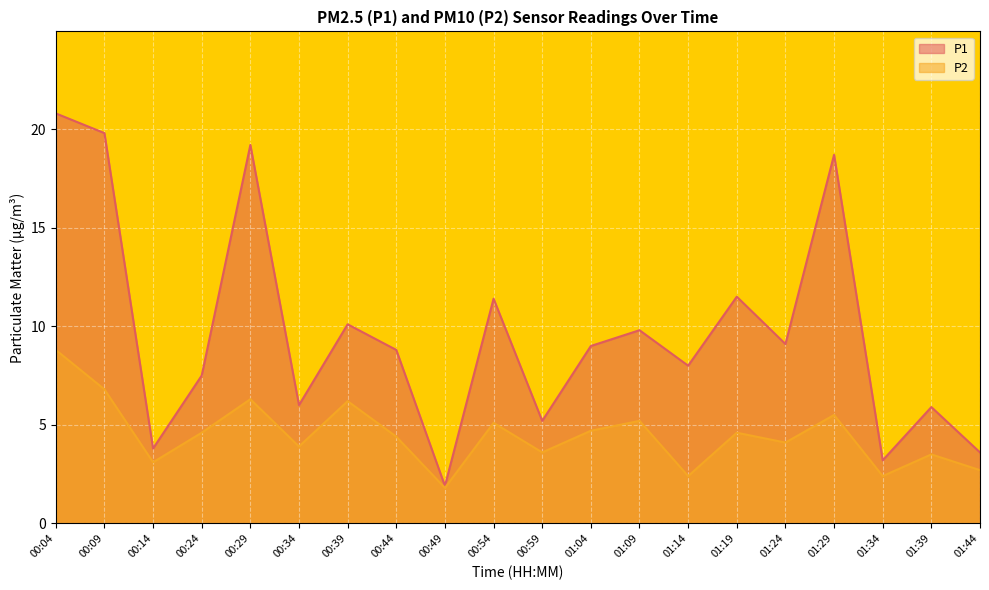

At which category does P1 reach its first local peak?

00:29